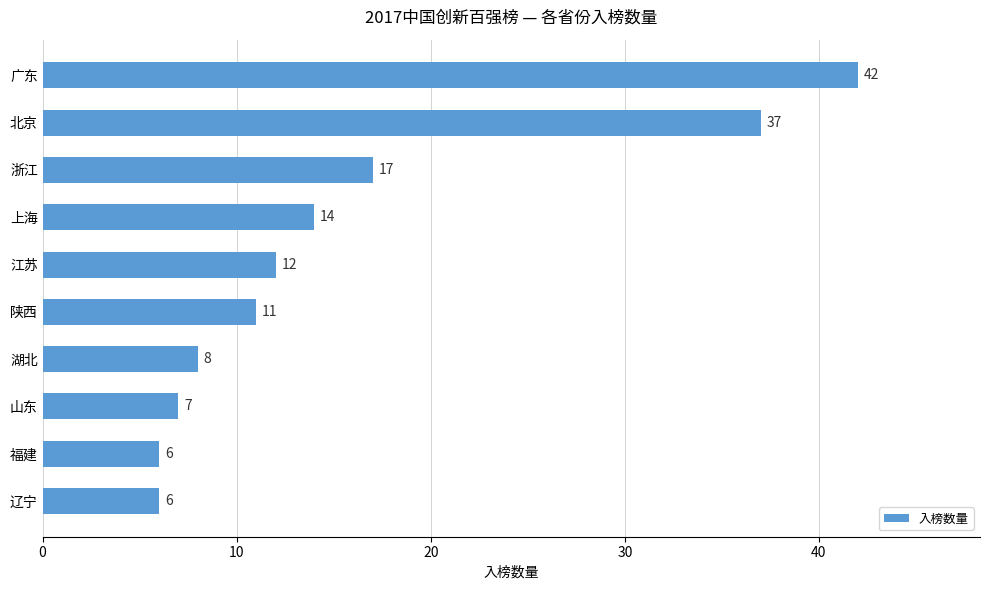

Reading top to bottom, extract all data points from this chart.

42	37	17	14	12	11	8	7	6	6